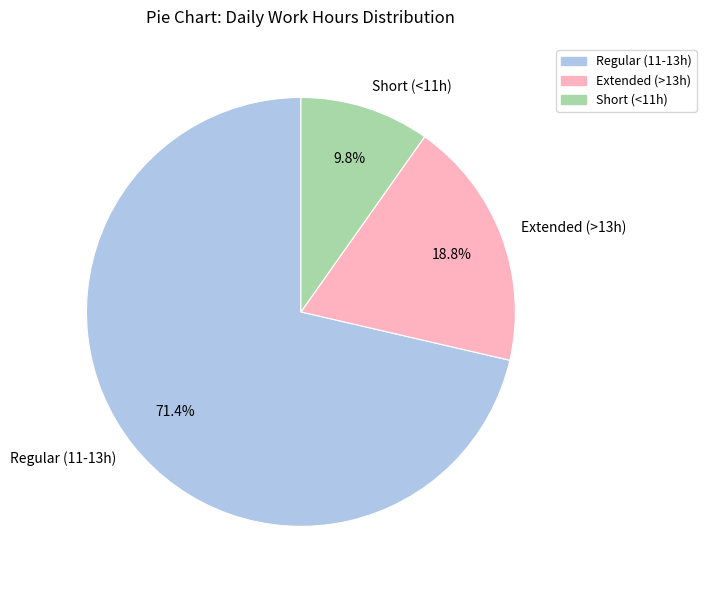

To the nearest percent, what is the difference between the largest and smallest slice percentages?

62%